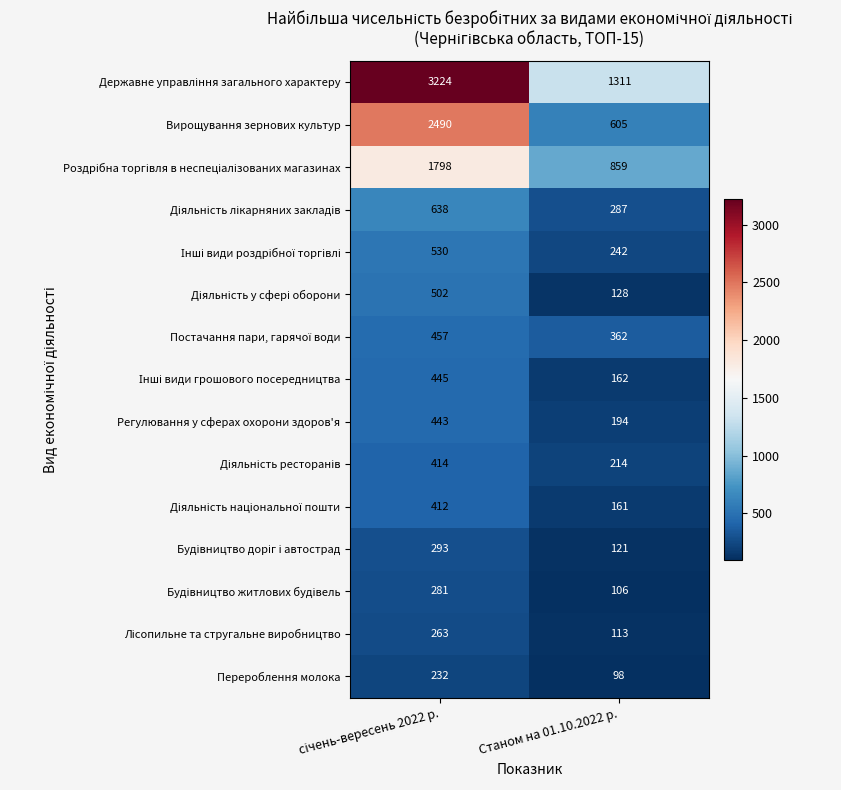

What is the total value across all series at Станом на 01.10.2022 р.?

4963